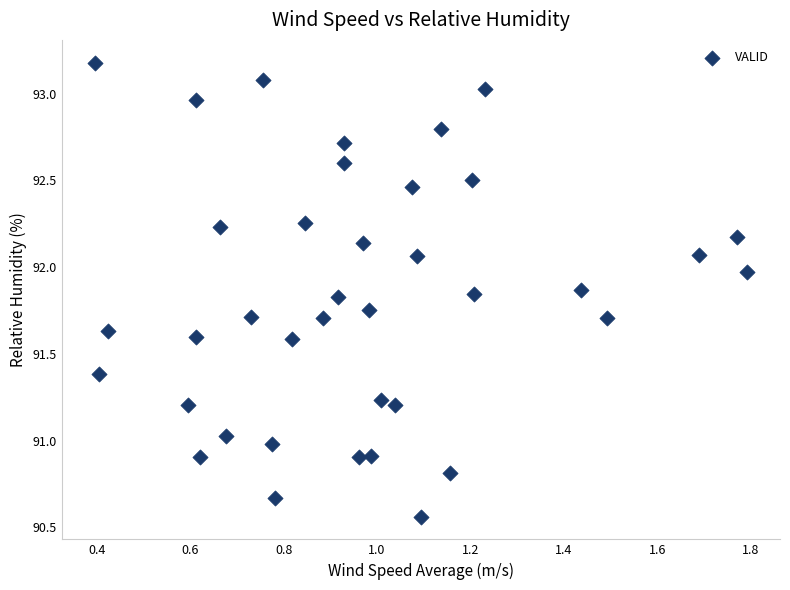

What is the range of Y values (max minus min)?

2.6